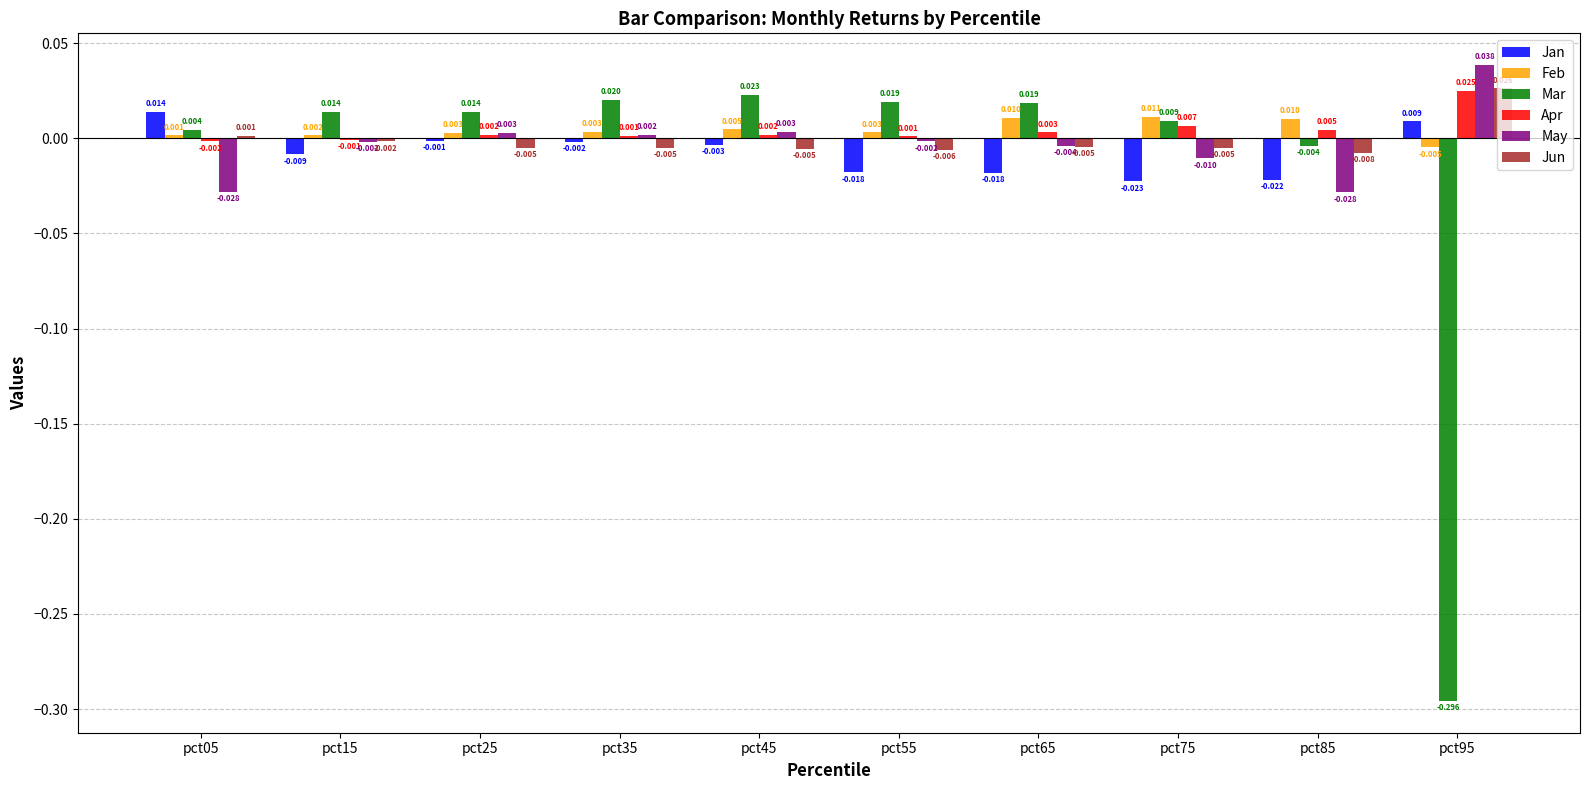

Which series has the widest spread of values?

Mar